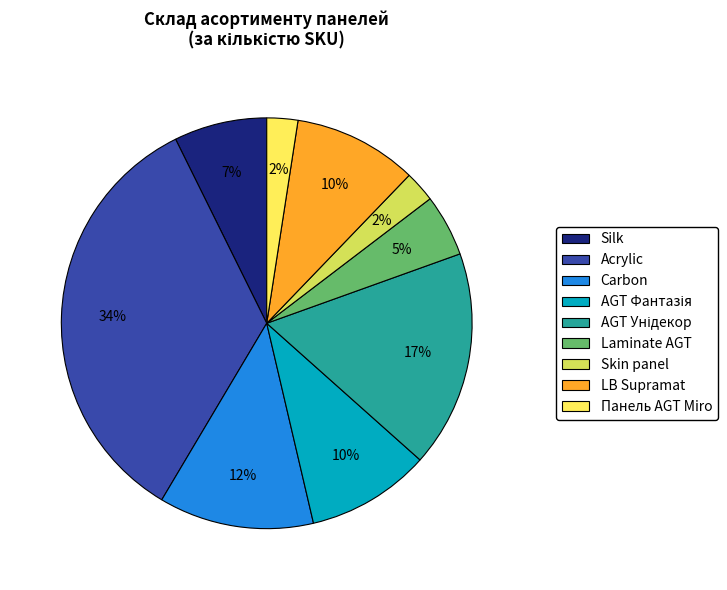

To the nearest percent, what portion does Skin panel represent?

2%